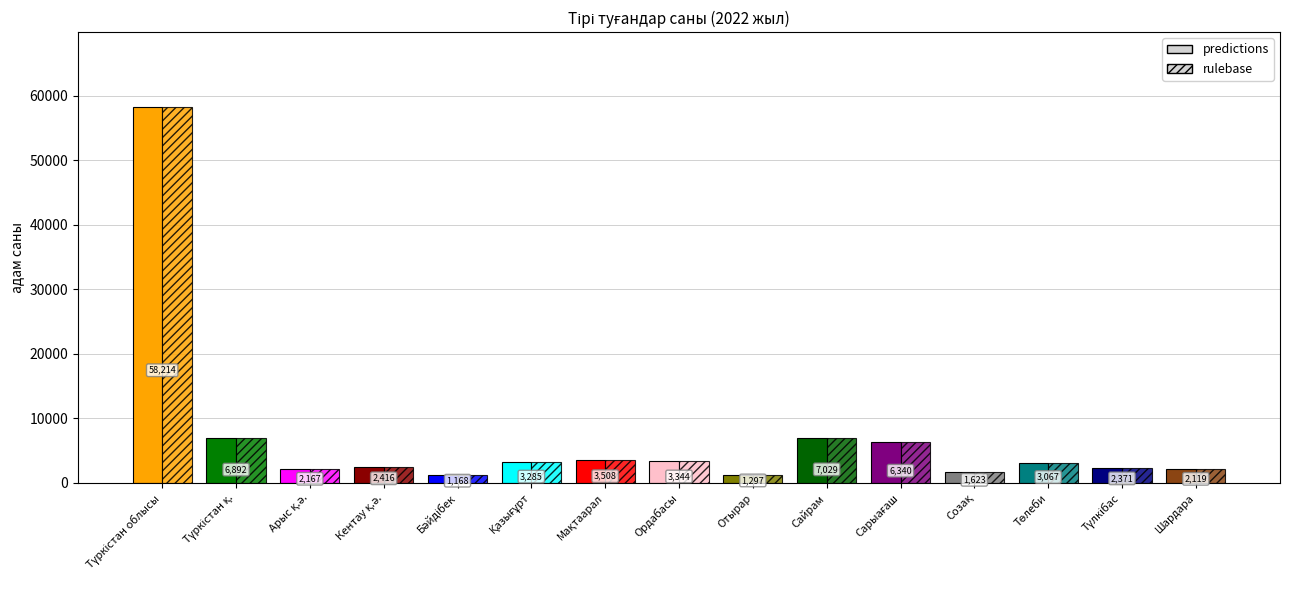

What are all the series names shown in the legend?

predictions, rulebase